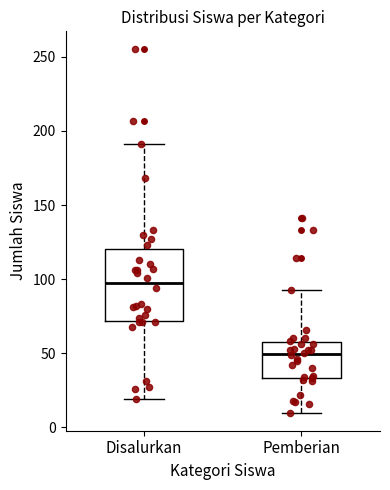

Where is the lower edge of the box for Disalurkan on the y-axis? The values are not printed on the chart, so give them approximately, as read against the axis.

70